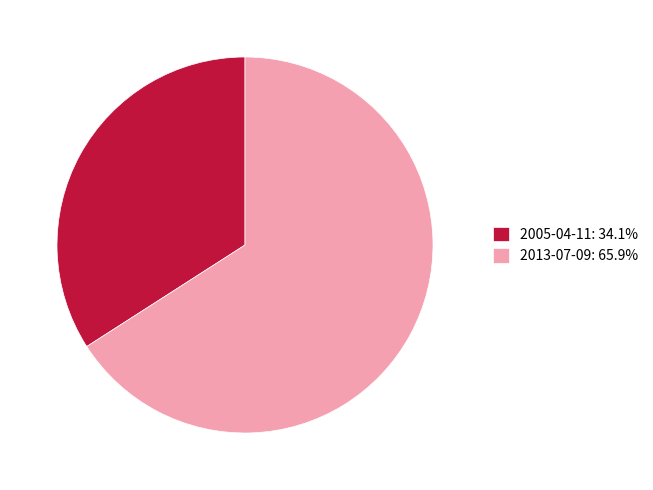

Rank the categories by value from lowest to highest.

2005-04-11, 2013-07-09